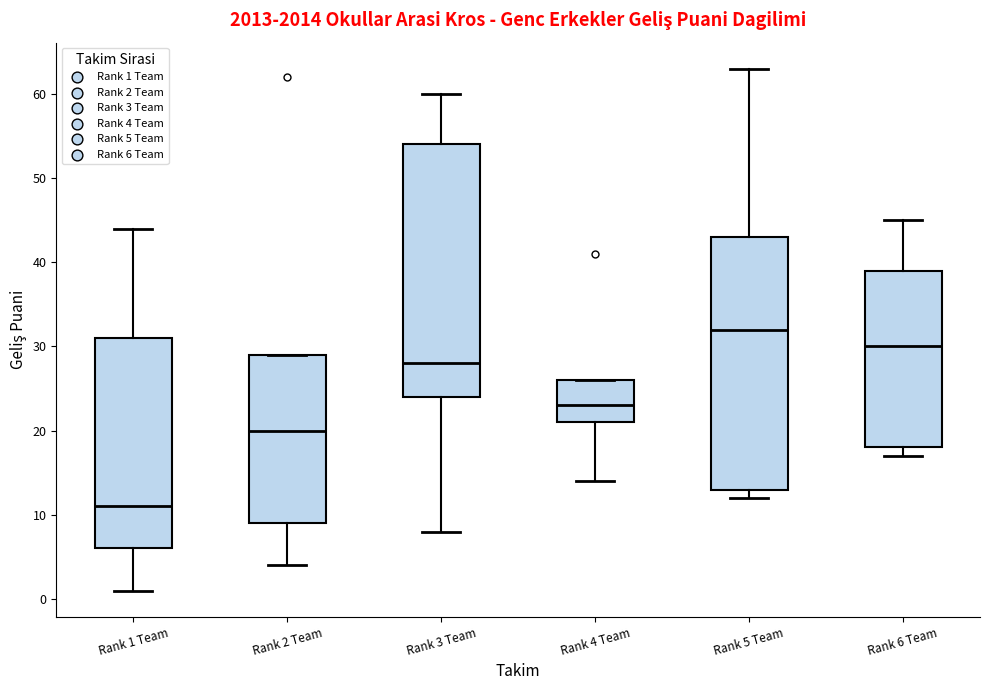

Reading left to right, read every box against the y-axis: the position of its median line, the range the box covers, and the ends of its whiskers. The values are not printed on the chart, so give them approximately, as read against the axis.

Rank 1 Team: median 11, box 6 to 31, whiskers 1 to 44
Rank 2 Team: median 20, box 9 to 29, whiskers 4 to 29
Rank 3 Team: median 28, box 24 to 54, whiskers 8 to 60
Rank 4 Team: median 23, box 21 to 26, whiskers 14 to 26
Rank 5 Team: median 32, box 13 to 43, whiskers 12 to 63
Rank 6 Team: median 30, box 18 to 39, whiskers 17 to 45